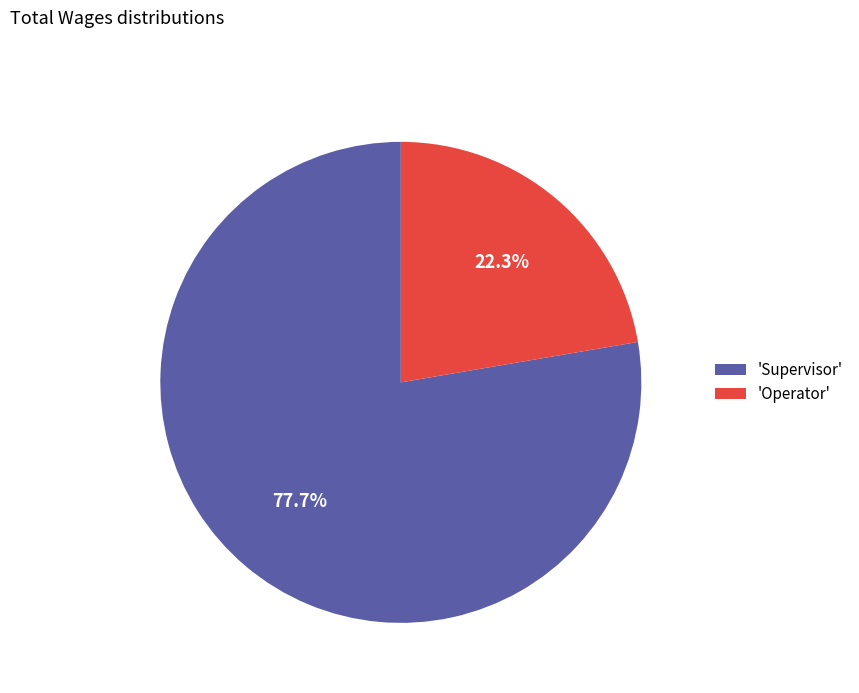

Which category has the smallest portion of the pie?

'Operator'